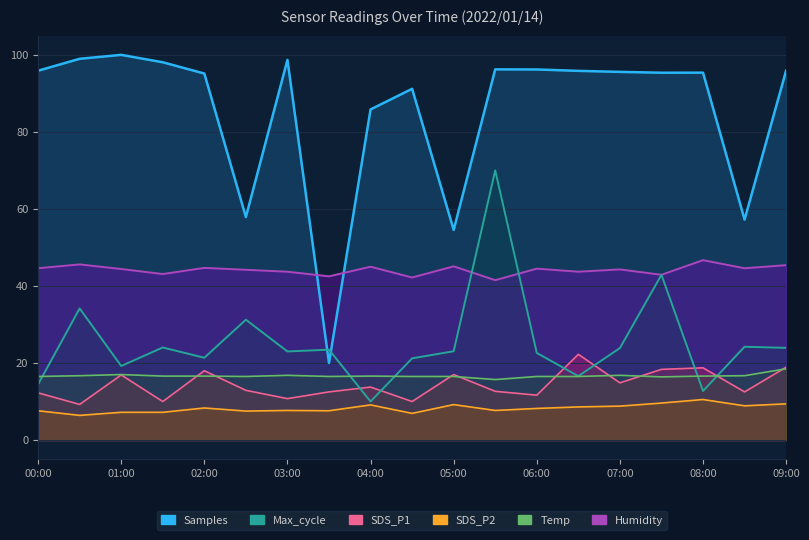

Where is the first local minimum for Max_cycle?

01:00